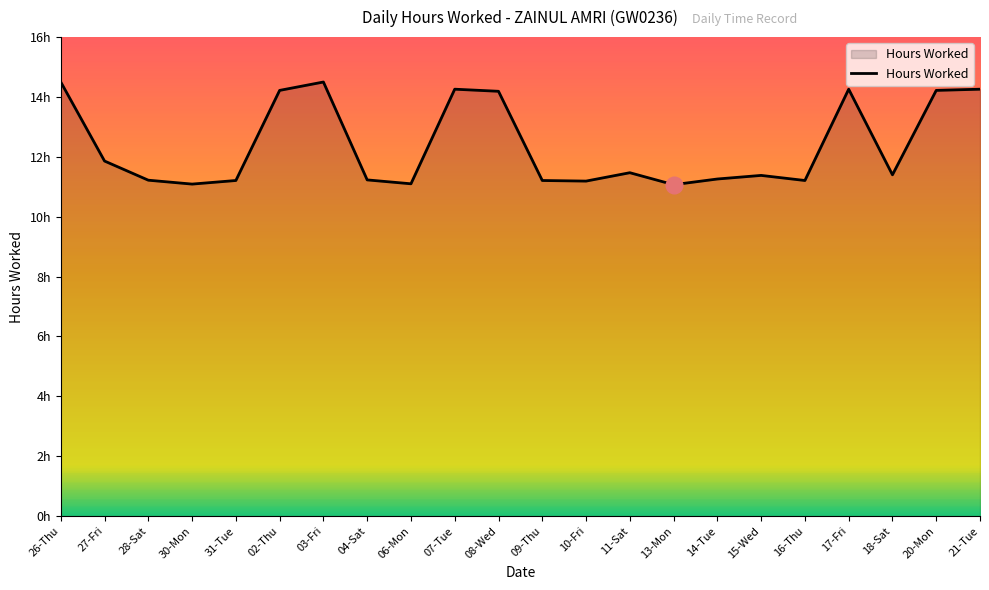

What value does the data have at 18-Sat?

11.4